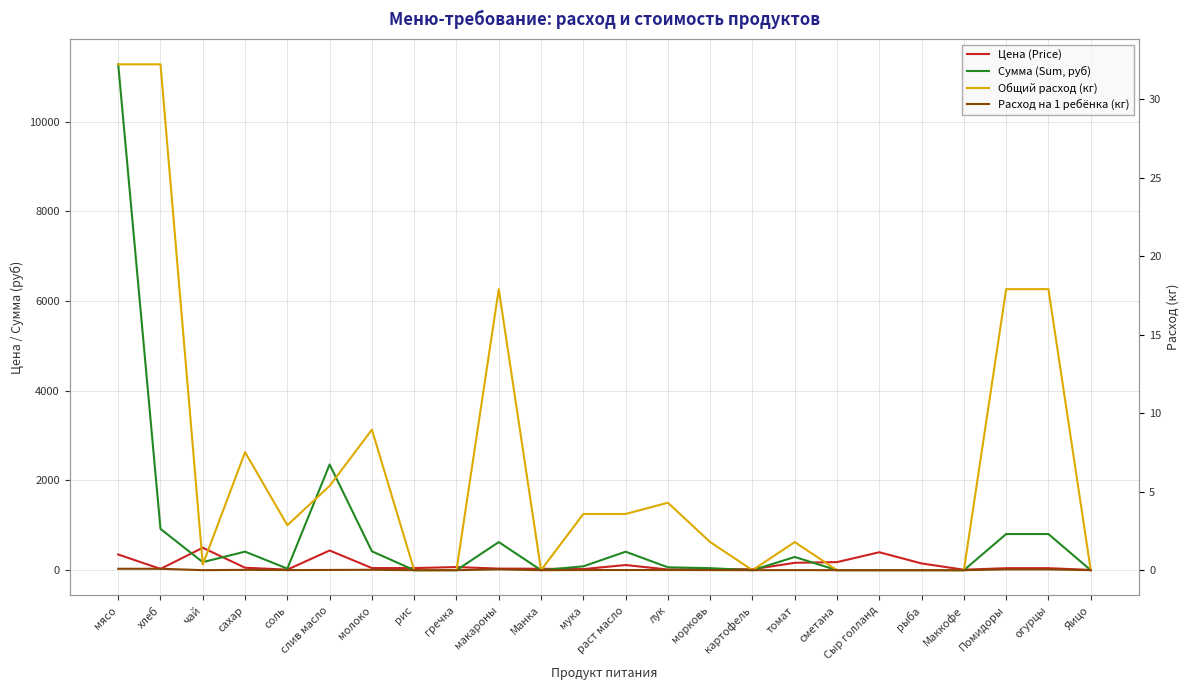

What is the sum of all Цена (Price) values?

2814.2